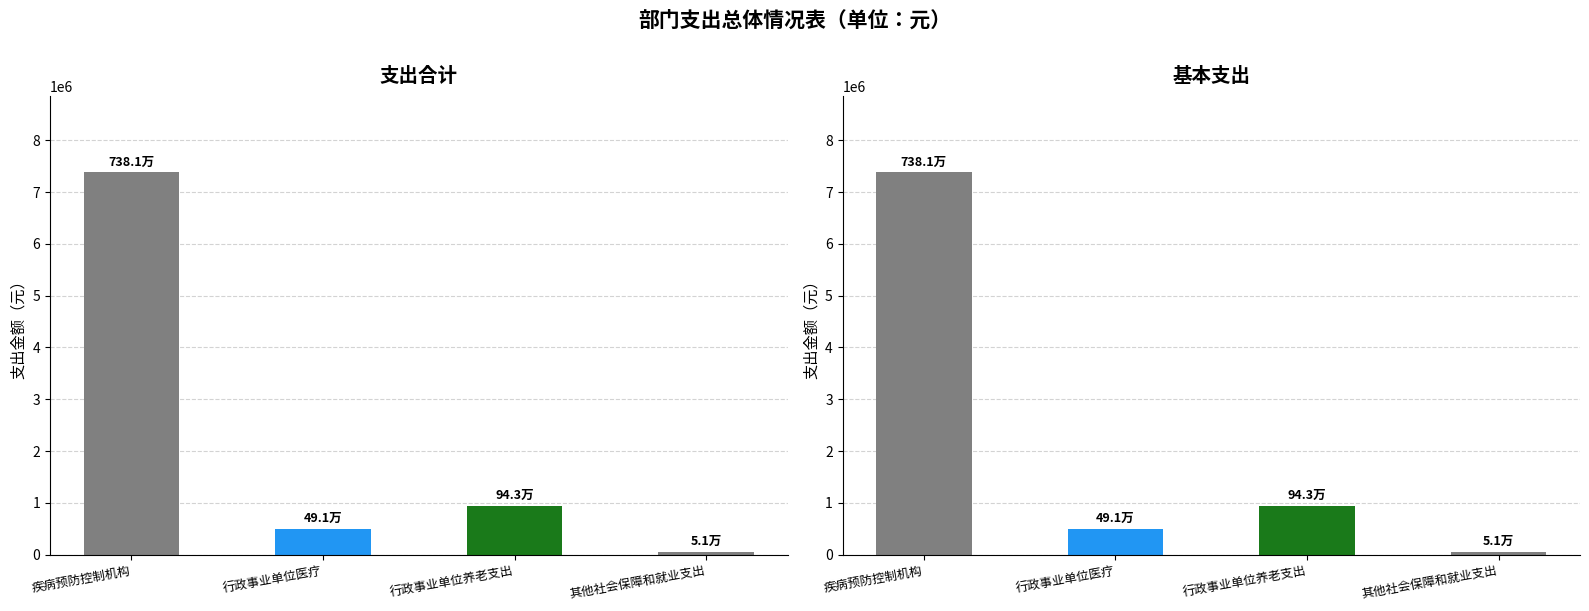

Rank the series at 行政事业单位养老支出 from highest to lowest value.

支出合计, 基本支出